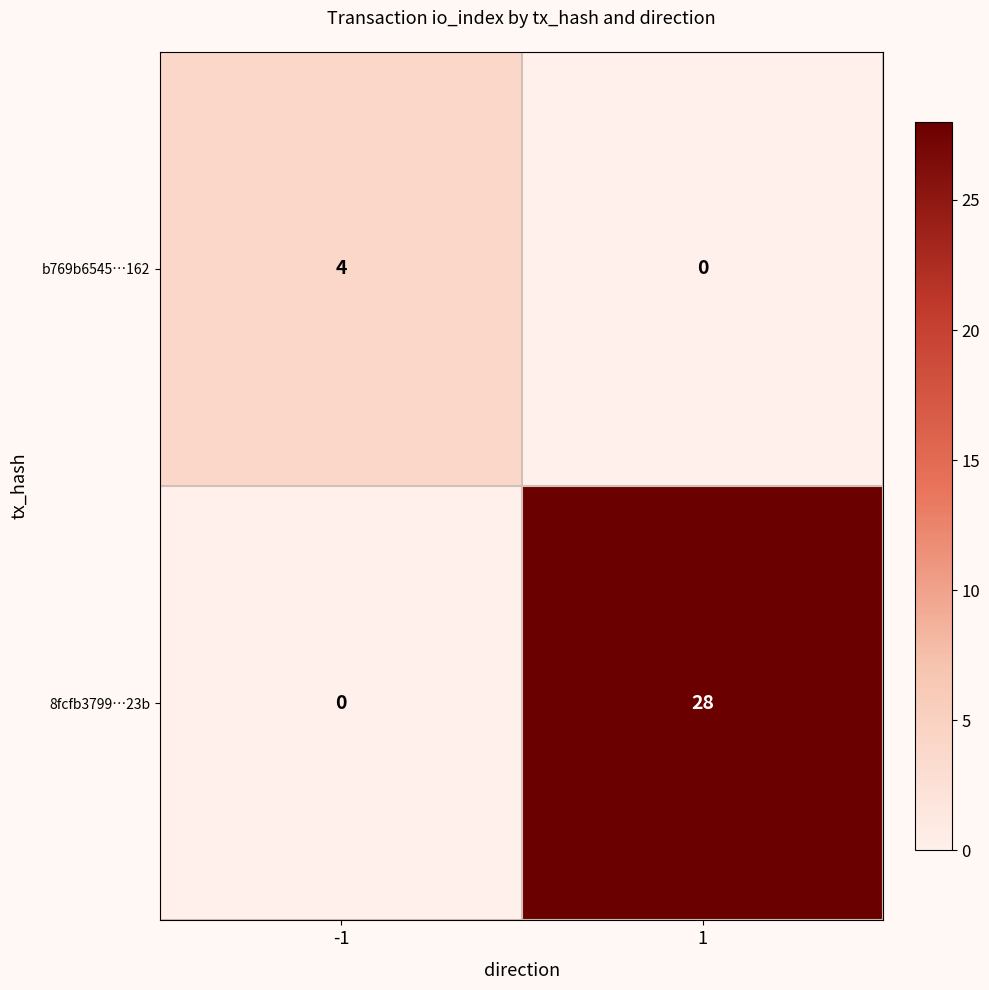

What is the total value across all series at -1?

4